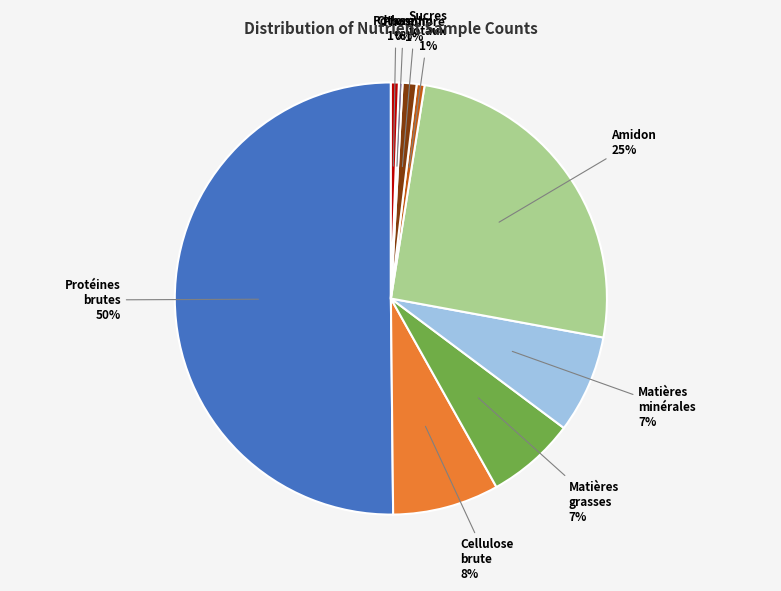

To the nearest percent, what is the difference between the largest and smallest slice percentages?

50%